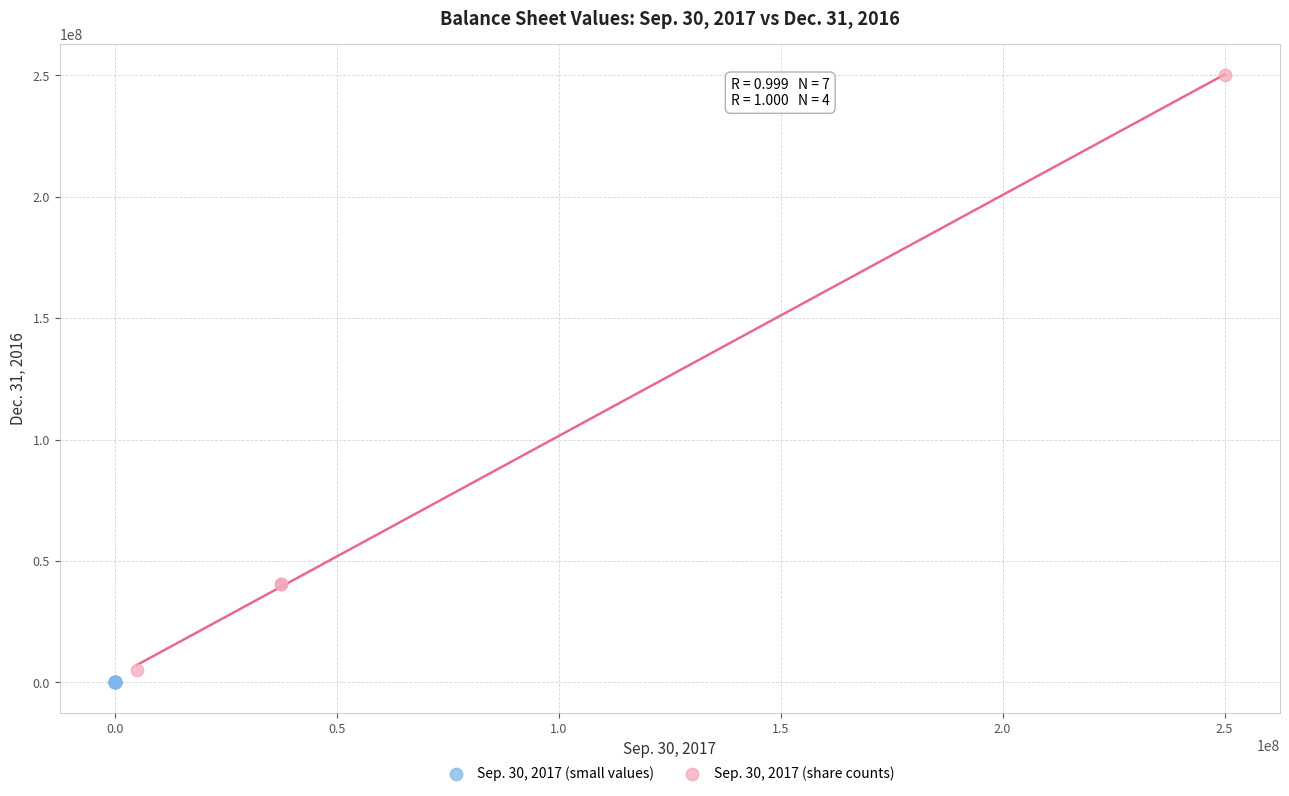

Which series contains the highest Y value?

Sep. 30, 2017 (share counts)